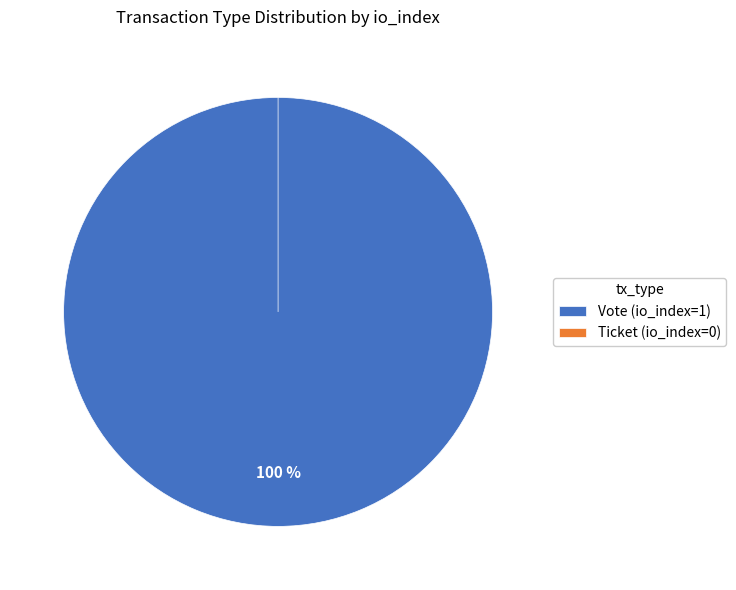

Is it true that Vote is 100% of the pie?

True